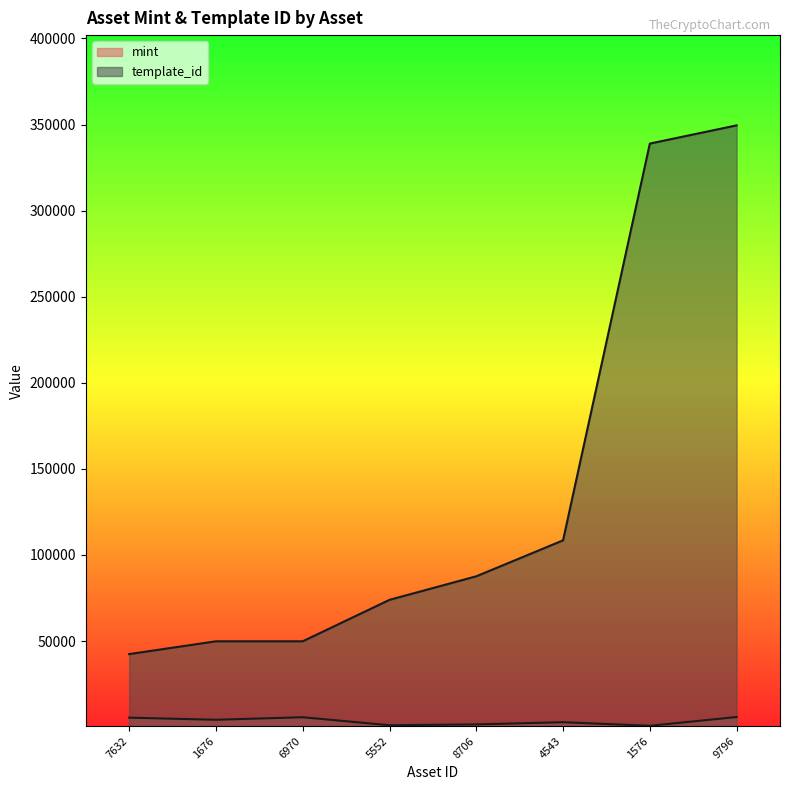

Reading right to left, extract all data points from this chart.

mint: 5860	770	2853	1580	1090	5732	4268	5497
template_id: 349523	338950	108484	87604	73931	49849	49849	42420